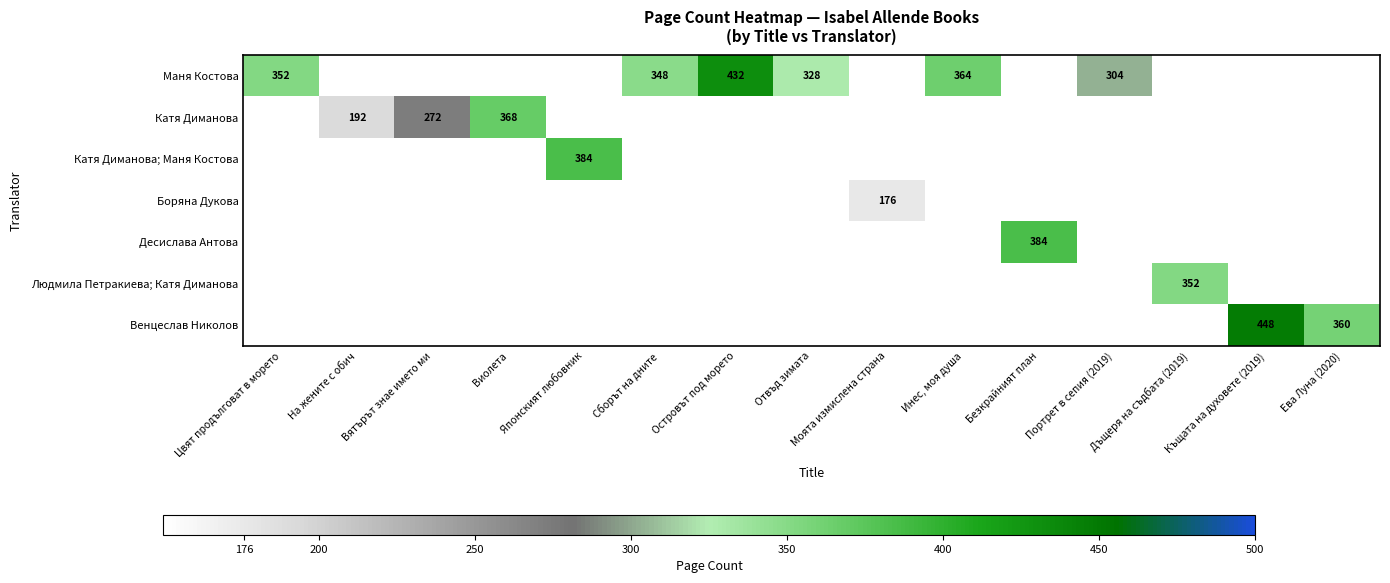

How many data points does each series have?

15